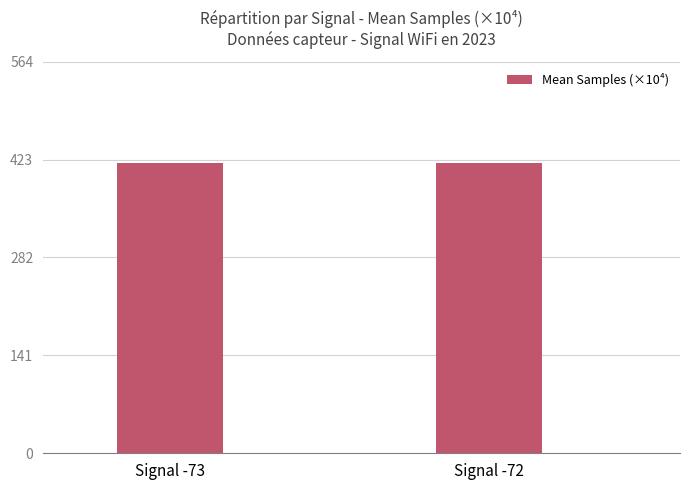

What is the maximum value shown in the chart?

418.3